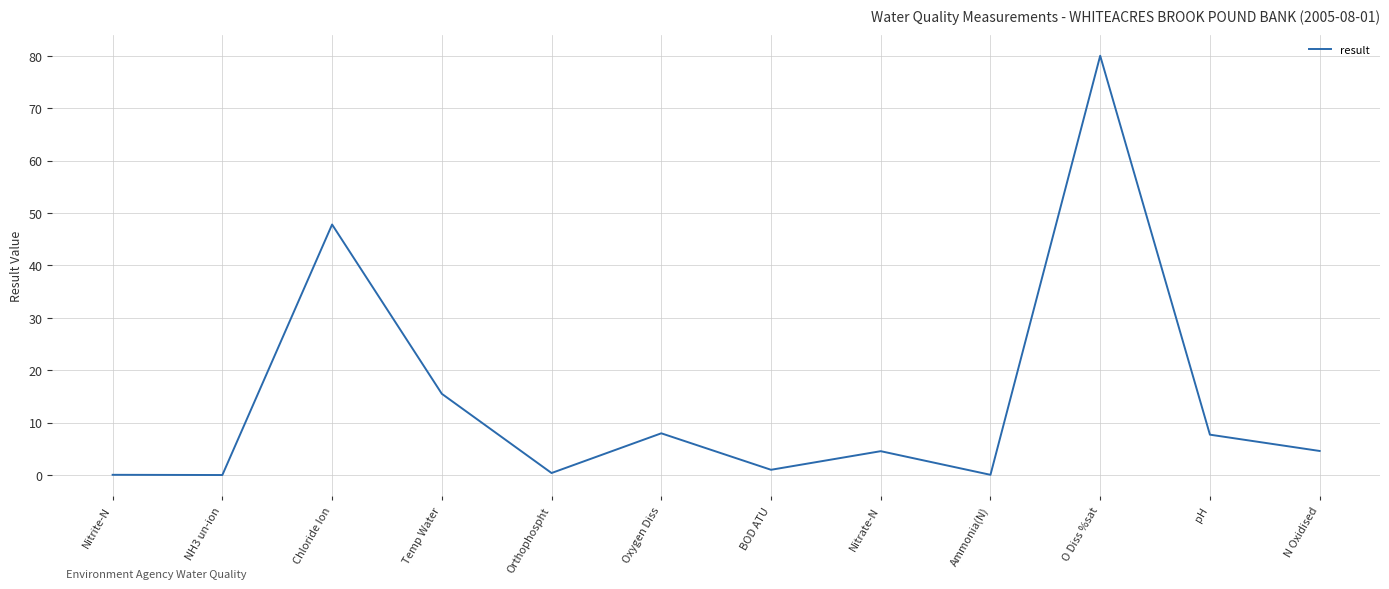

What is the sum of the values at N Oxidised and Ammonia(N)?

4.6